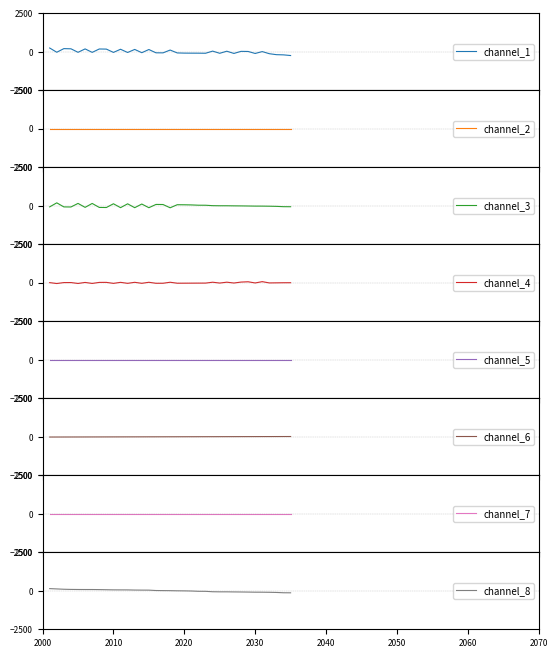

Which series ends up on top after the final intersection of channel_4 and channel_1?

channel_4